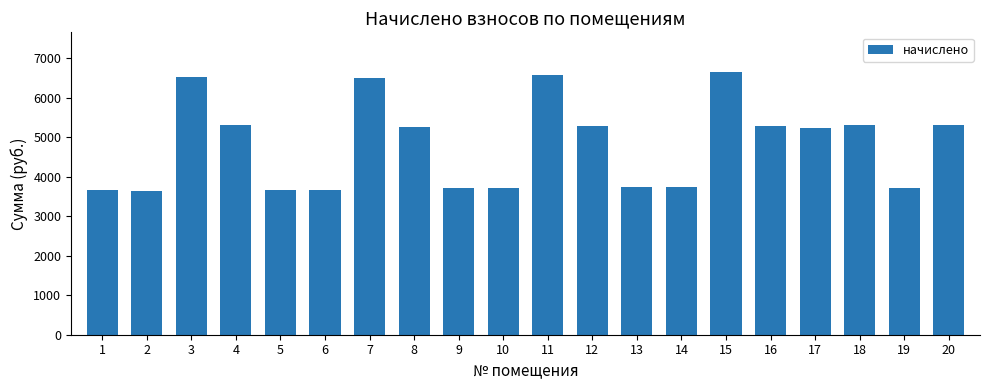

Approximately how many times larger is the value at 13 compared to 7?

0.6